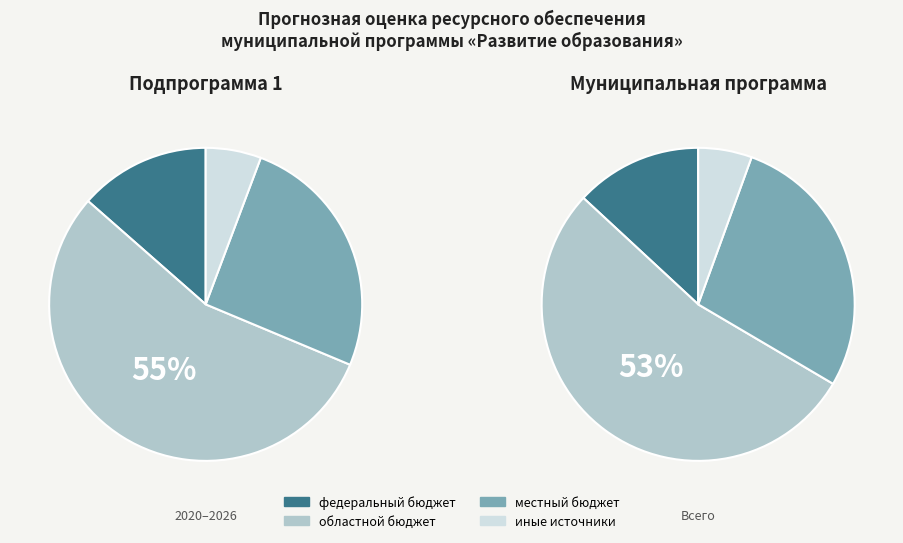

Is it true that местный бюджет is 28% of the pie?

True